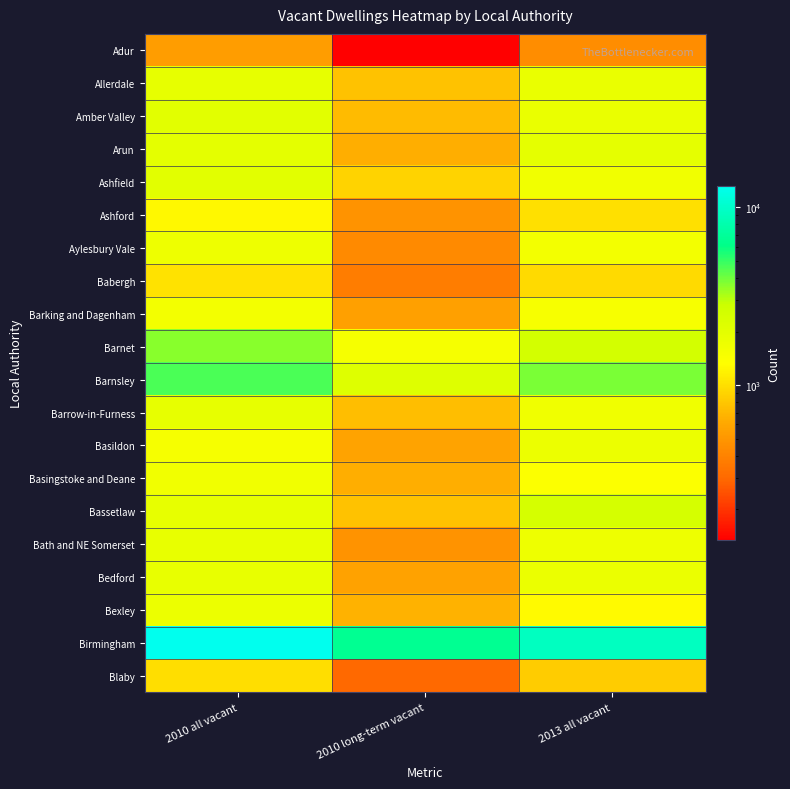

Reading left to right, what are all the values shown in this chart?

Adur: 2010 all vacant=541	2010 long-term vacant=133	2013 all vacant=452
Allerdale: 2010 all vacant=1896	2010 long-term vacant=766	2013 all vacant=1830
Amber Valley: 2010 all vacant=2041	2010 long-term vacant=727	2013 all vacant=1828
Arun: 2010 all vacant=1971	2010 long-term vacant=638	2013 all vacant=1951
Ashfield: 2010 all vacant=2026	2010 long-term vacant=910	2013 all vacant=1636
Ashford: 2010 all vacant=1246	2010 long-term vacant=484	2013 all vacant=997
Aylesbury Vale: 2010 all vacant=1681	2010 long-term vacant=430	2013 all vacant=1582
Babergh: 2010 all vacant=1015	2010 long-term vacant=377	2013 all vacant=951
Barking and Dagenham: 2010 all vacant=1570	2010 long-term vacant=557	2013 all vacant=1484
Barnet: 2010 all vacant=3679	2010 long-term vacant=1525	2013 all vacant=2549
Barnsley: 2010 all vacant=4582	2010 long-term vacant=2173	2013 all vacant=3839
Barrow-in-Furness: 2010 all vacant=1890	2010 long-term vacant=737	2013 all vacant=1660
Basildon: 2010 all vacant=1521	2010 long-term vacant=579	2013 all vacant=1738
Basingstoke and Deane: 2010 all vacant=1625	2010 long-term vacant=645	2013 all vacant=1387
Bassetlaw: 2010 all vacant=1898	2010 long-term vacant=775	2013 all vacant=2465
Bath and NE Somerset: 2010 all vacant=1841	2010 long-term vacant=480	2013 all vacant=1688
Bedford: 2010 all vacant=1841	2010 long-term vacant=567	2013 all vacant=1781
Bexley: 2010 all vacant=1755	2010 long-term vacant=670	2013 all vacant=1271
Birmingham: 2010 all vacant=13155	2010 long-term vacant=6607	2013 all vacant=9239
Blaby: 2010 all vacant=985	2010 long-term vacant=304	2013 all vacant=835